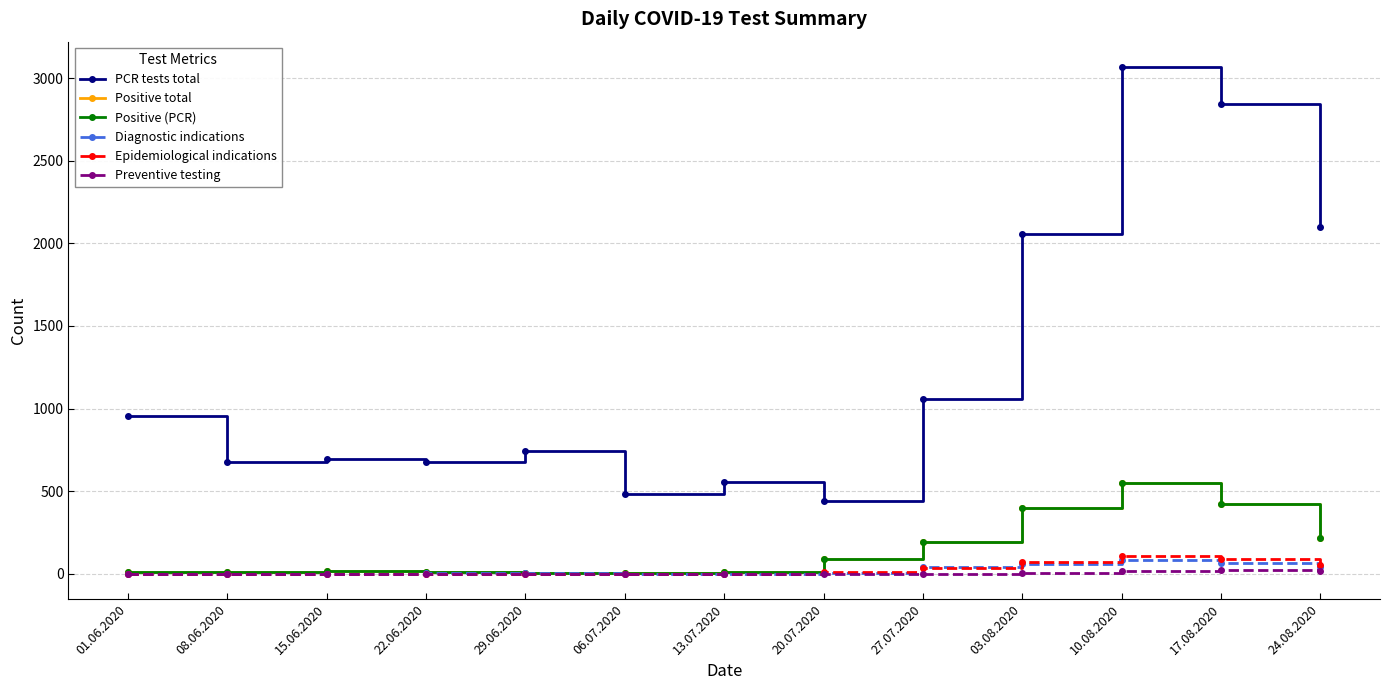

At which label is Epidemiological indications closest to 52?

24.08.2020